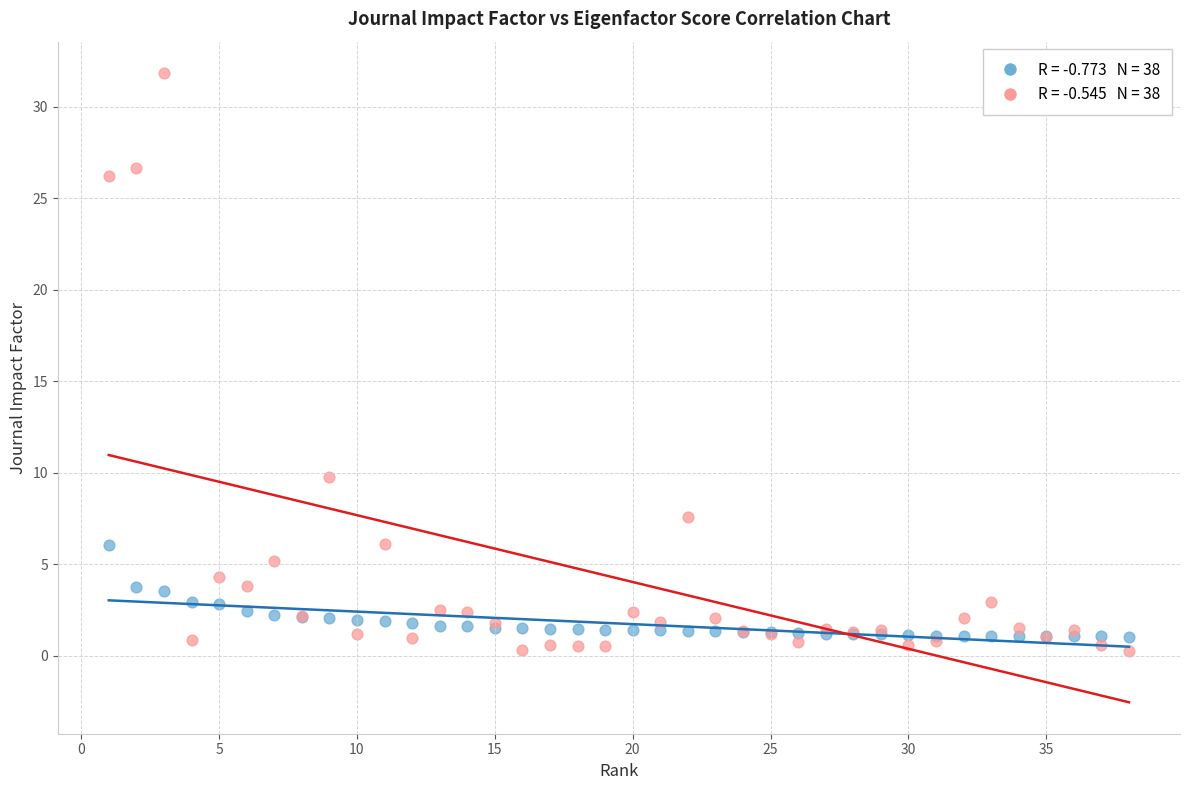

Across all series, what Y value is closest to 16?

9.8